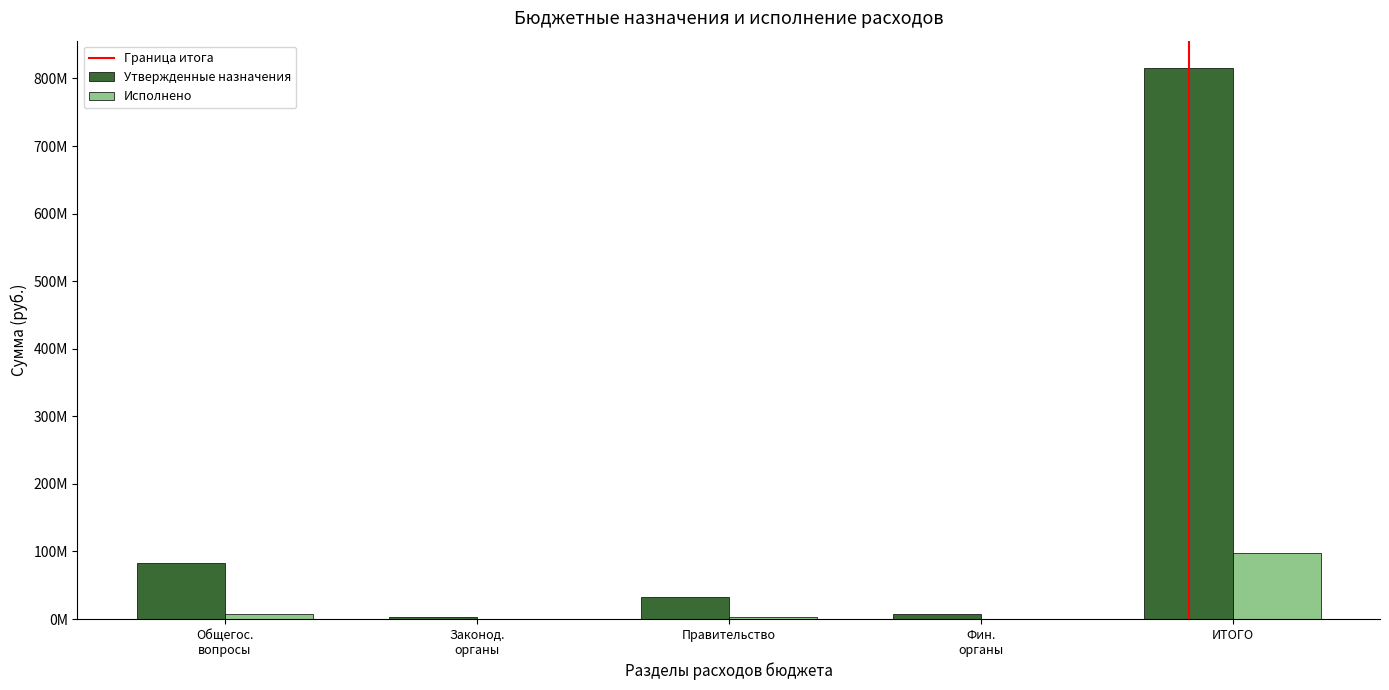

Does the chart contain stacked bars?

No